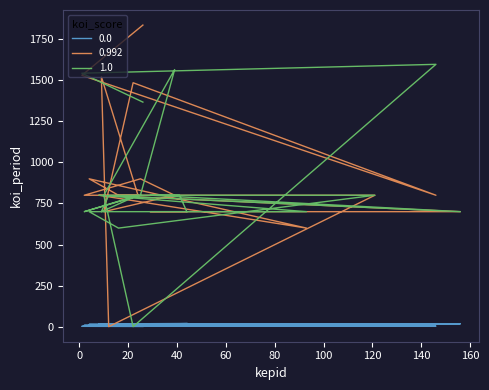

True or false: 0.0 has more than 0 interior local peaks.

False